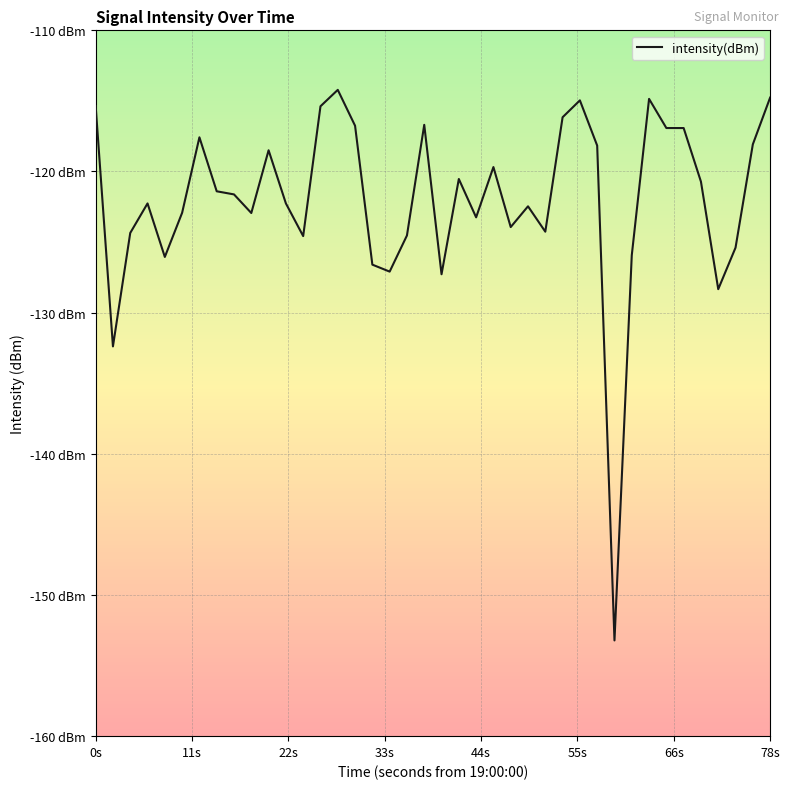

Does the chart display data point markers on the line(s)?

No